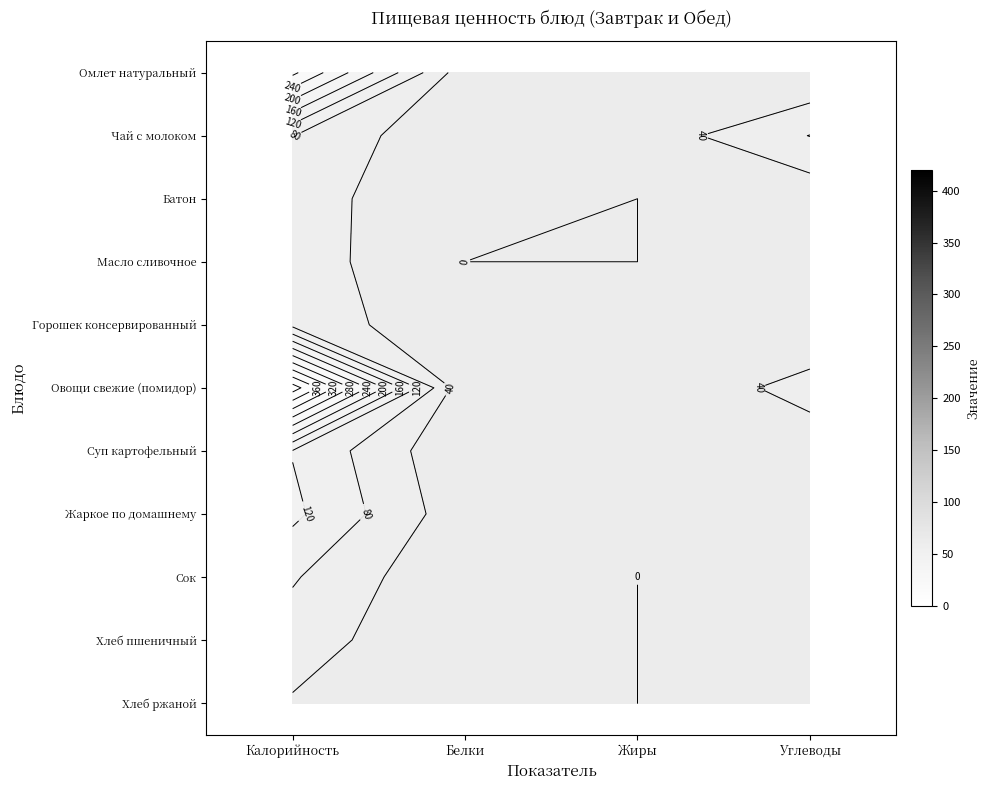

The Горошек консервированный series shows 8 at Жиры. True or false?

False